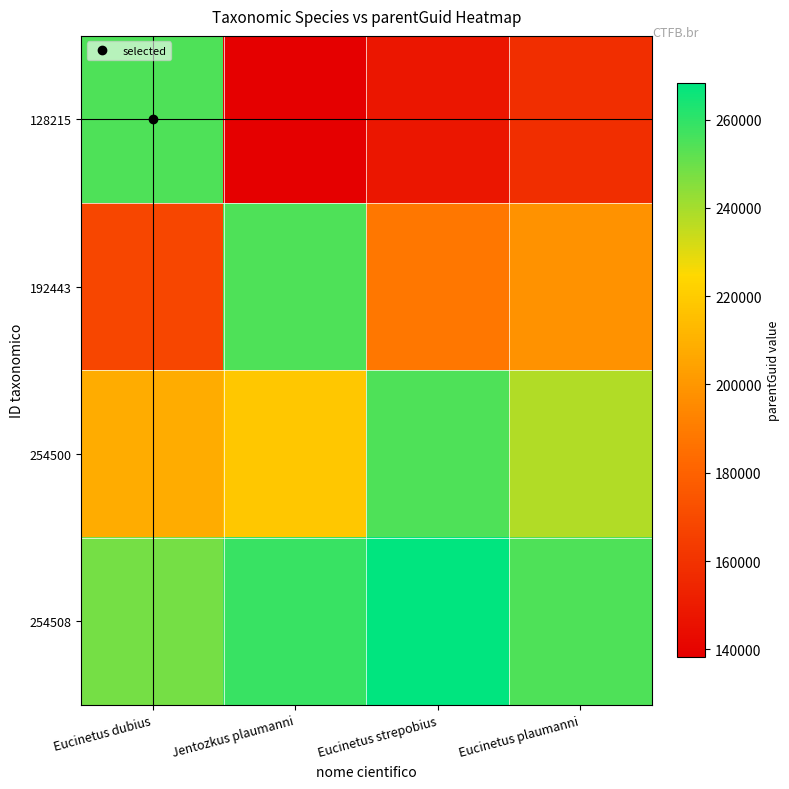

What is the greatest value displayed?

268215